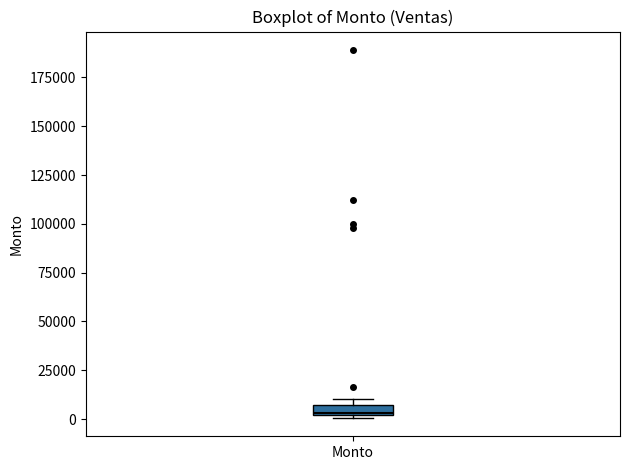

Where is the lower edge of the box for Monto on the y-axis? The values are not printed on the chart, so give them approximately, as read against the axis.

0